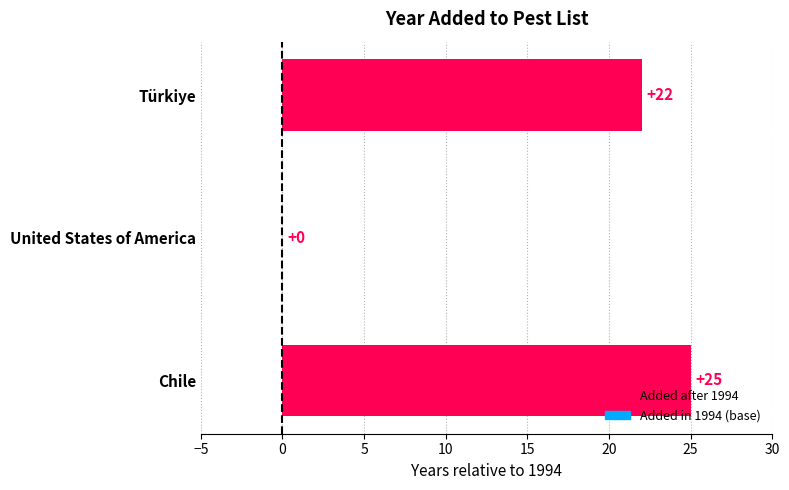

What is the maximum value shown in the chart?

25